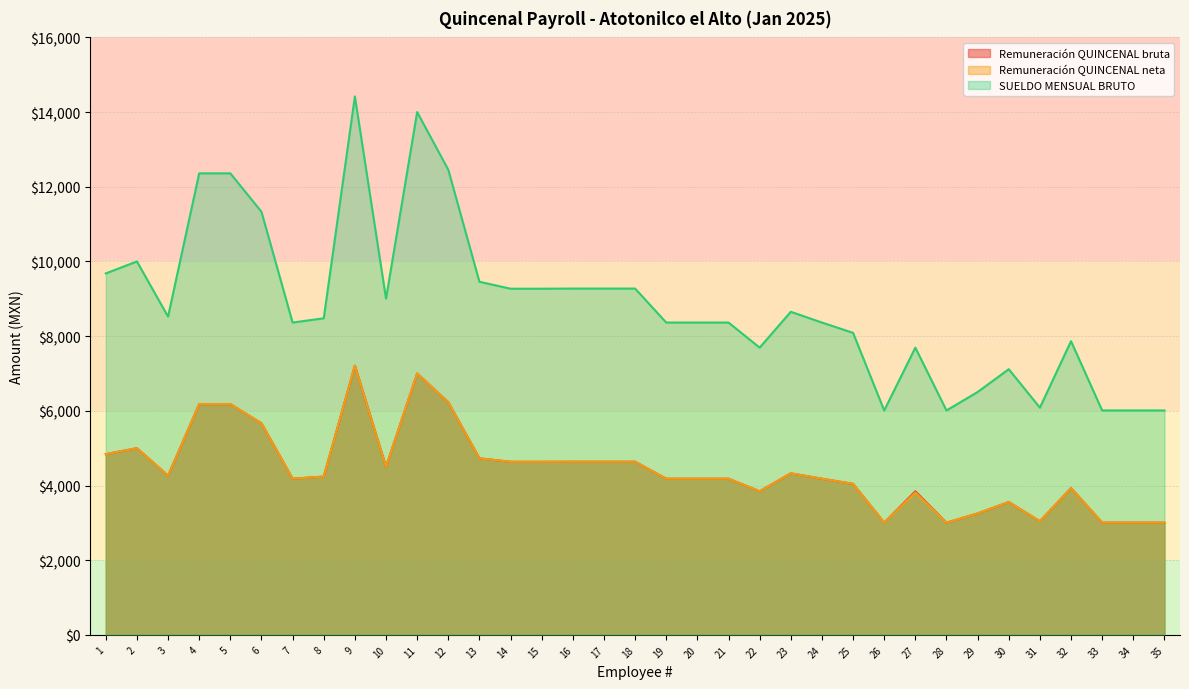

True or false: SUELDO MENSUAL BRUTO and Remuneración QUINCENAL bruta intersect in this chart.

False